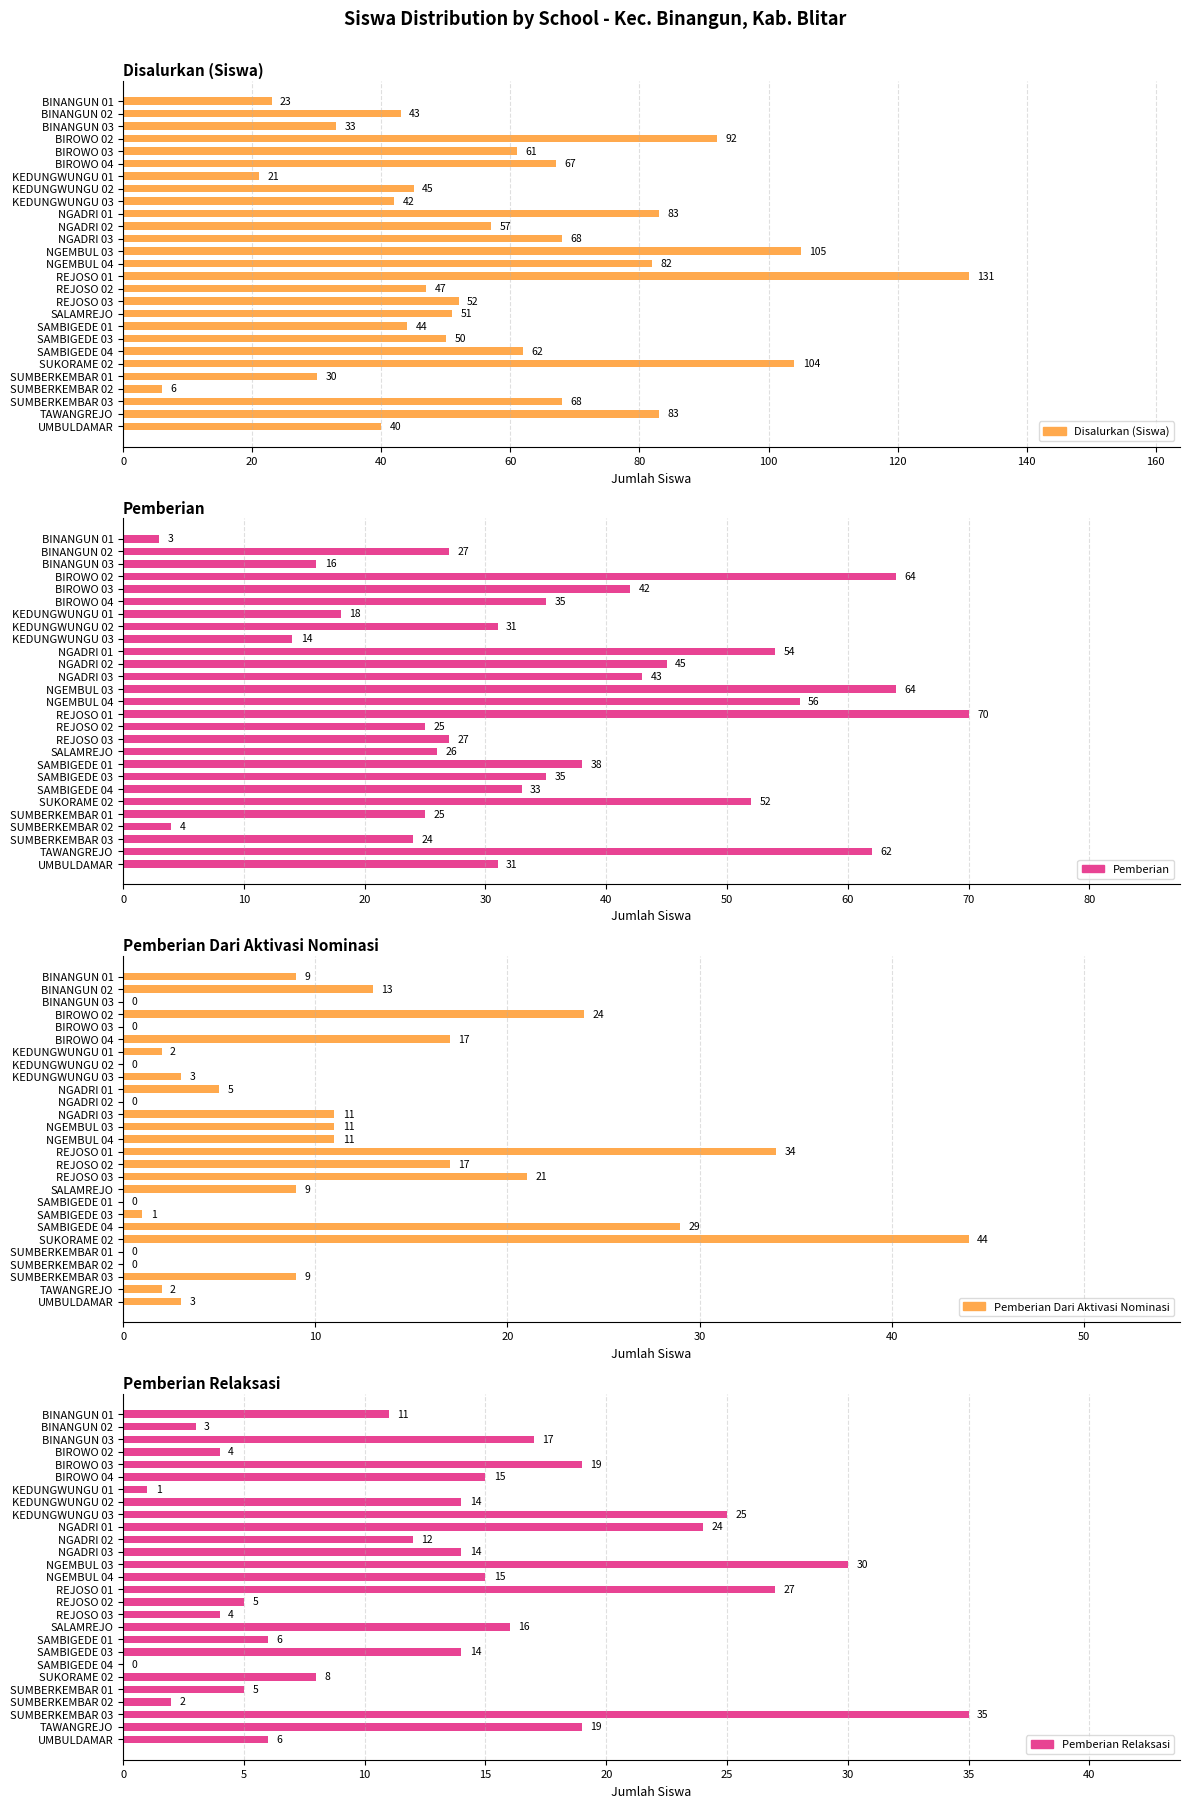

Which series has the largest total across all categories?

Disalurkan (Siswa)